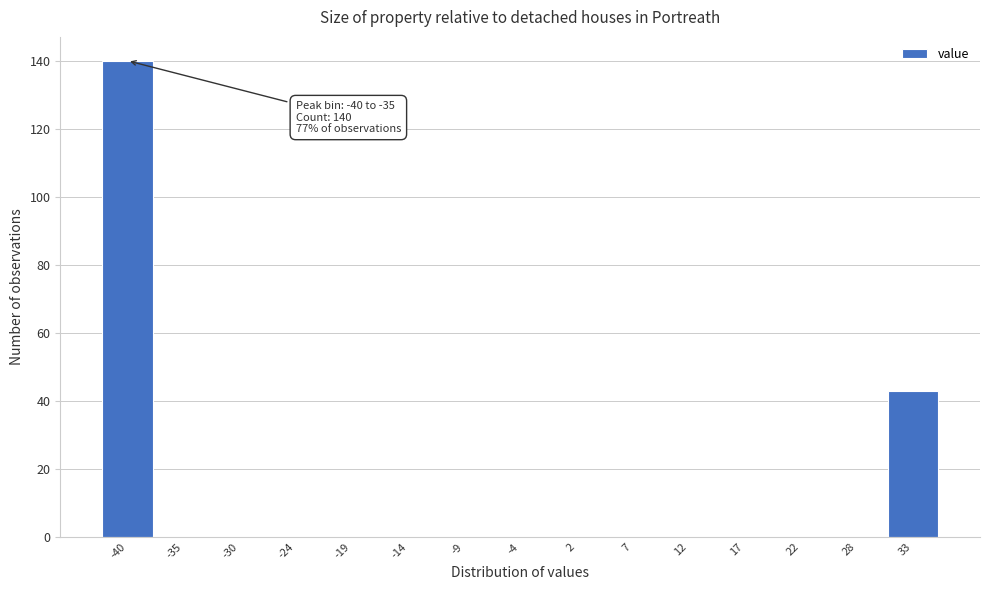

Reading left to right, transcribe all the data shown in this chart.

-40=140	-35=0	-30=0	-24=0	-19=0	-14=0	-9=0	-4=0	2=0	7=0	12=0	17=0	22=0	28=0	33=43